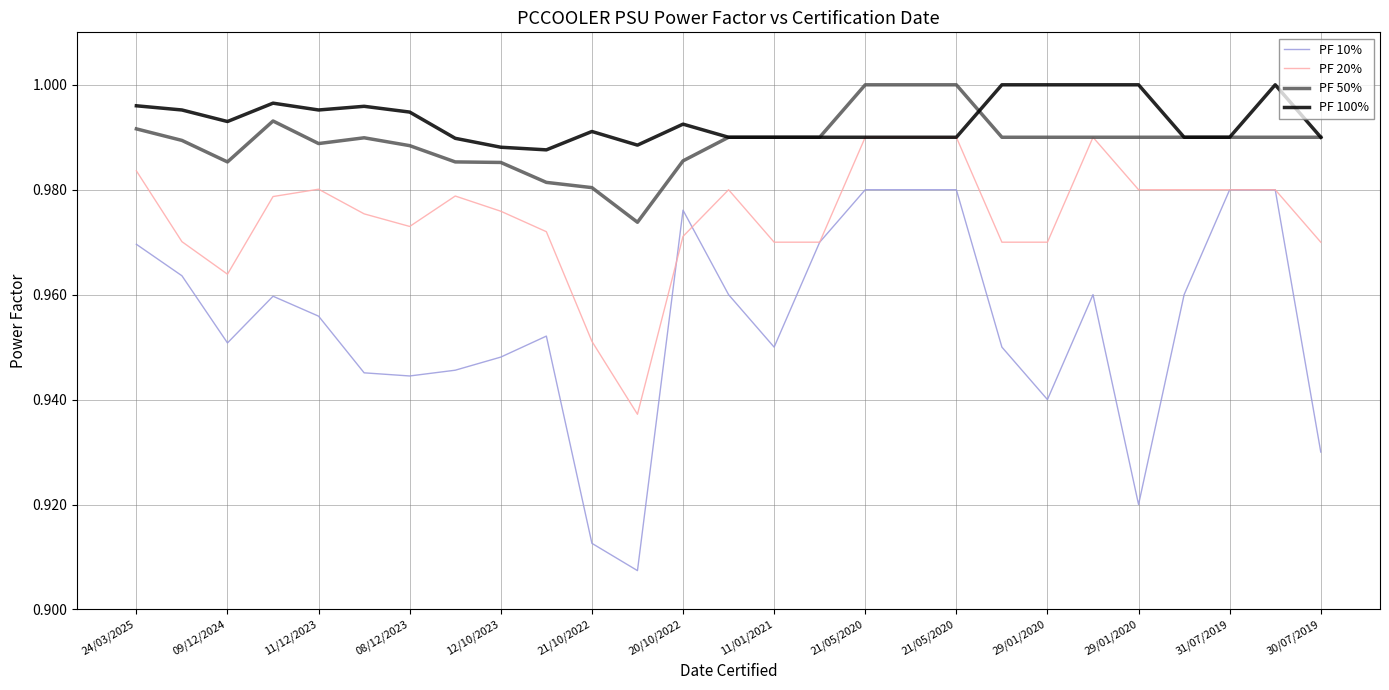

At how many categories does at least one series exceed 0?

27